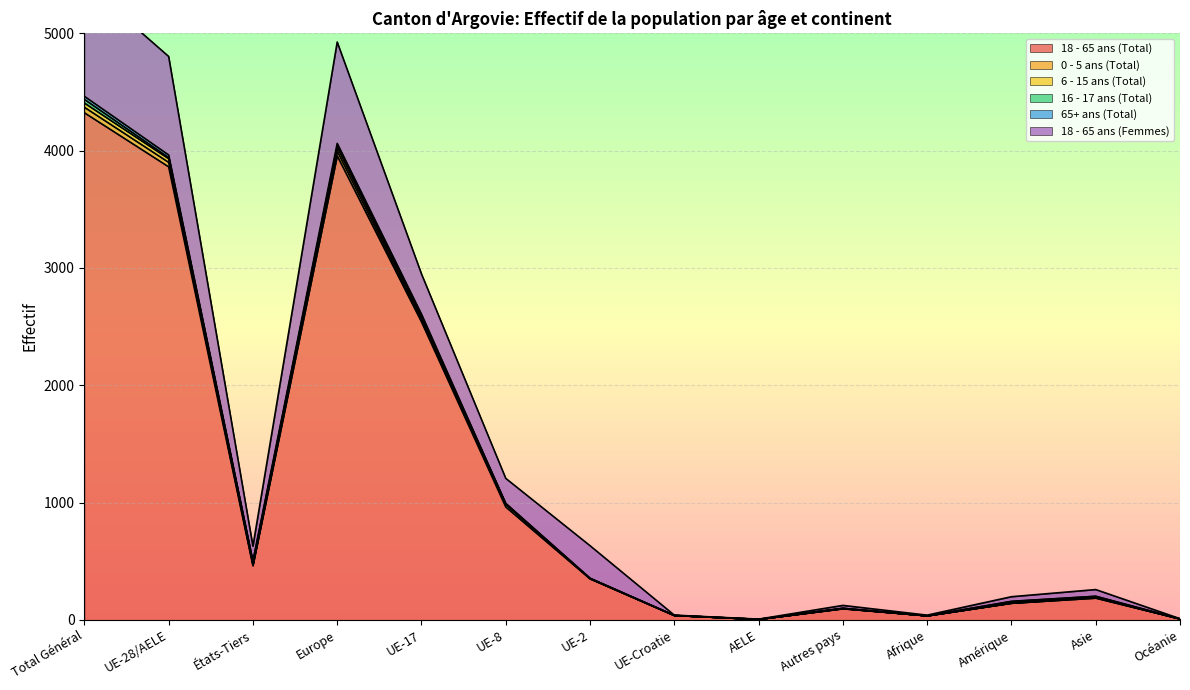

The 18 - 65 ans (Total) series shows 2738 at Total Général. True or false?

False